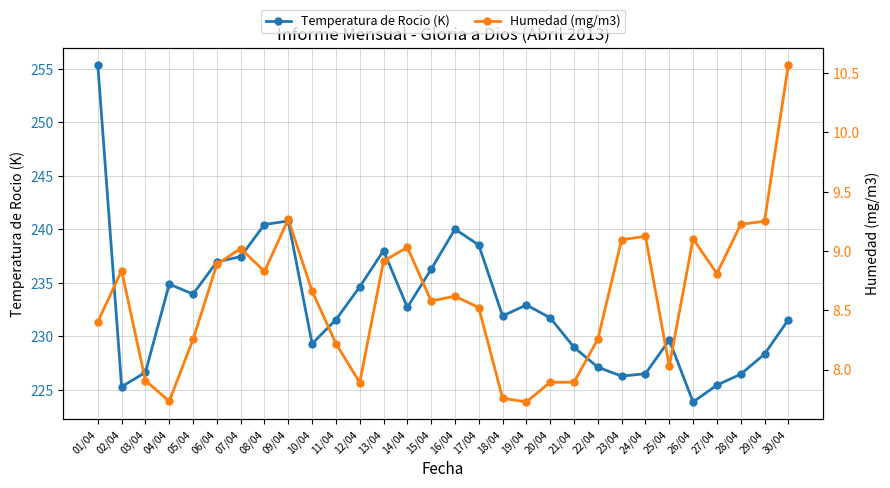

What is the total value across all series at 21/04?

236.9